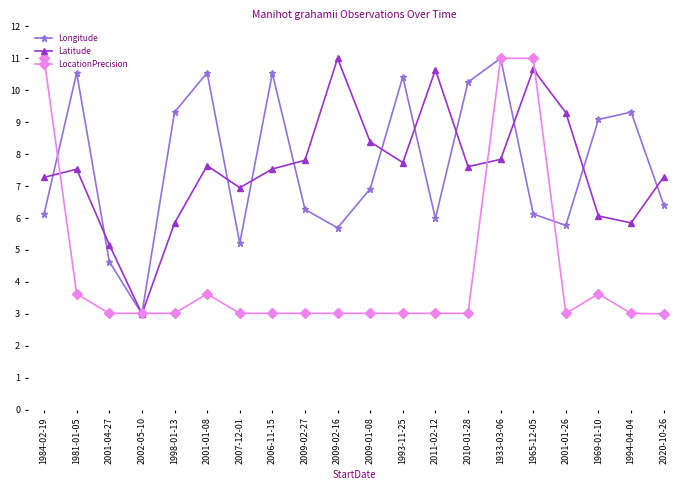

Which series ends up on top after the final intersection of Latitude and LocationPrecision?

Latitude